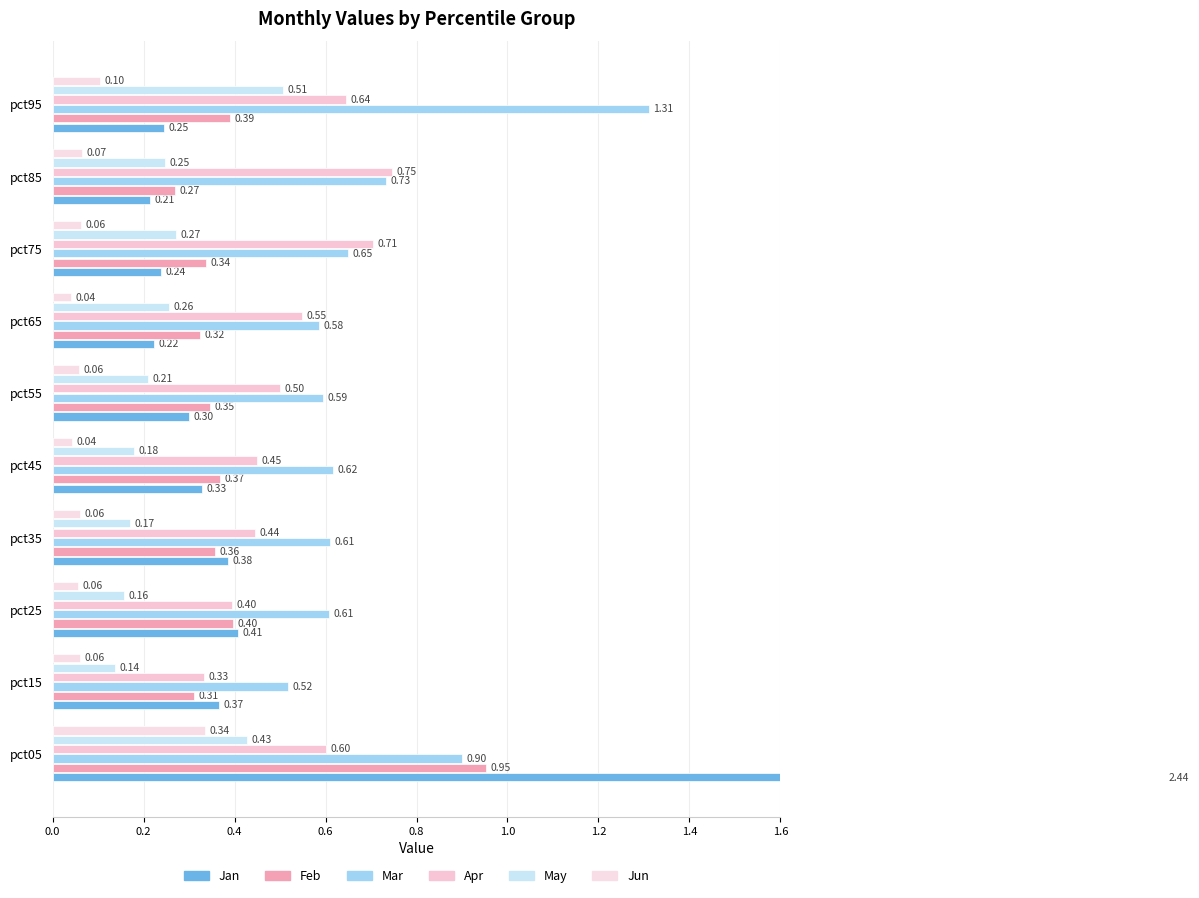

What is the spread (max minus min) of values at pct05?

2.1